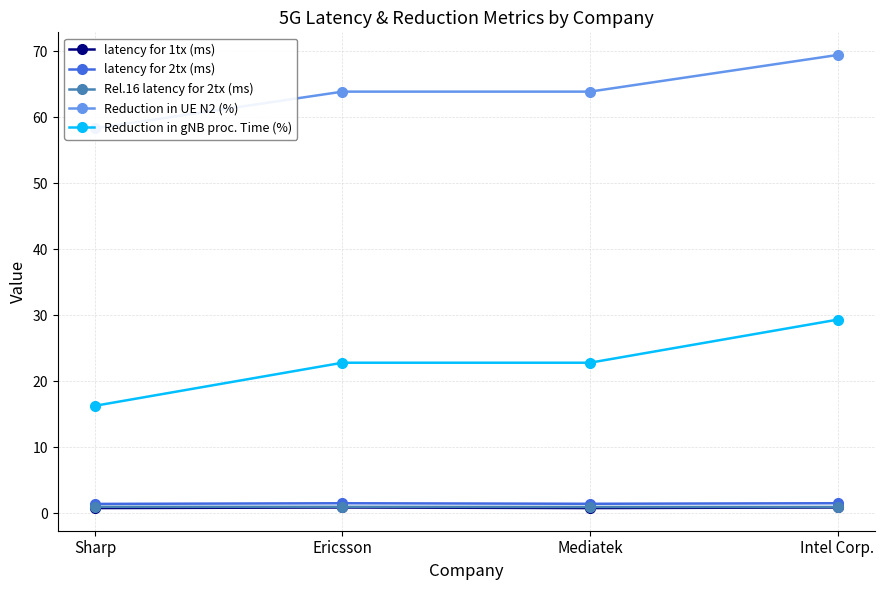

Rank the series by their maximum value, from highest to lowest.

Reduction in UE N2 (%), Reduction in gNB proc. Time (%), latency for 2tx (ms), Rel.16 latency for 2tx (ms), latency for 1tx (ms)